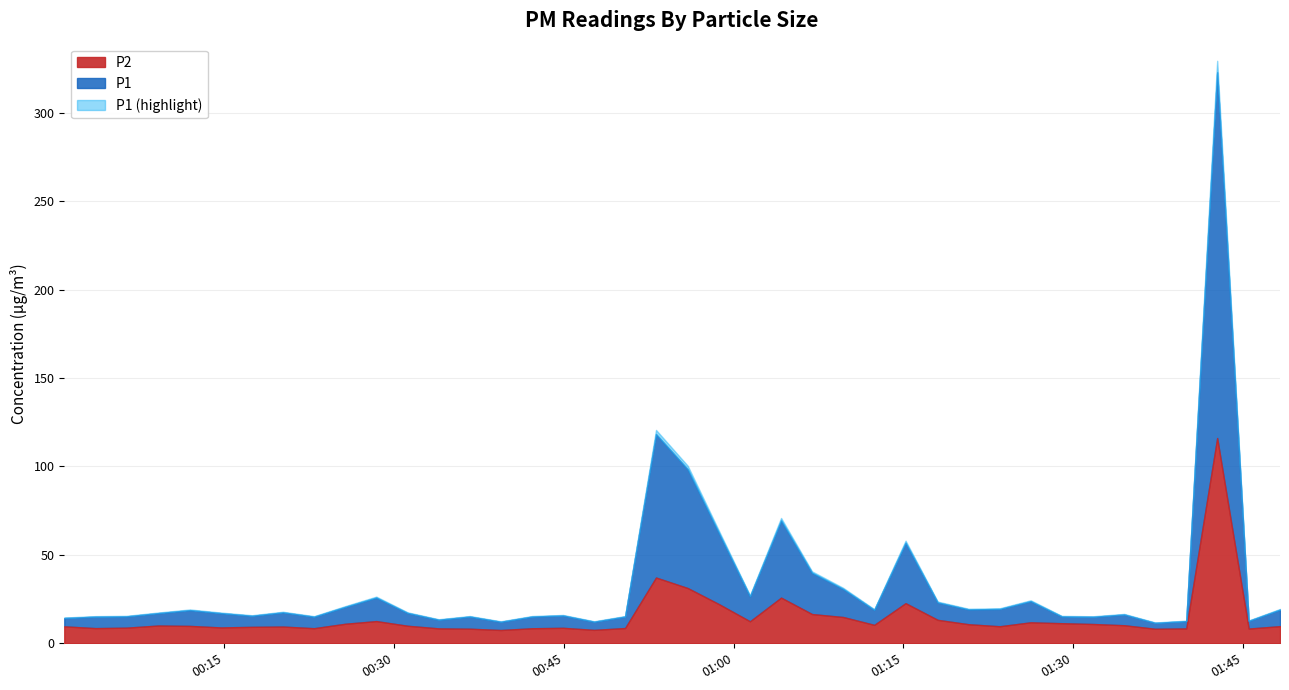

True or false: P1 and P2 intersect in this chart.

False